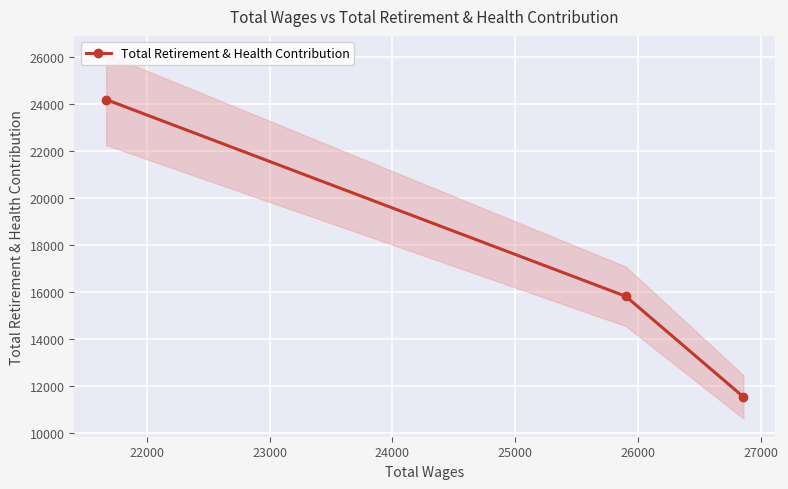

What is the greatest value displayed?

24170